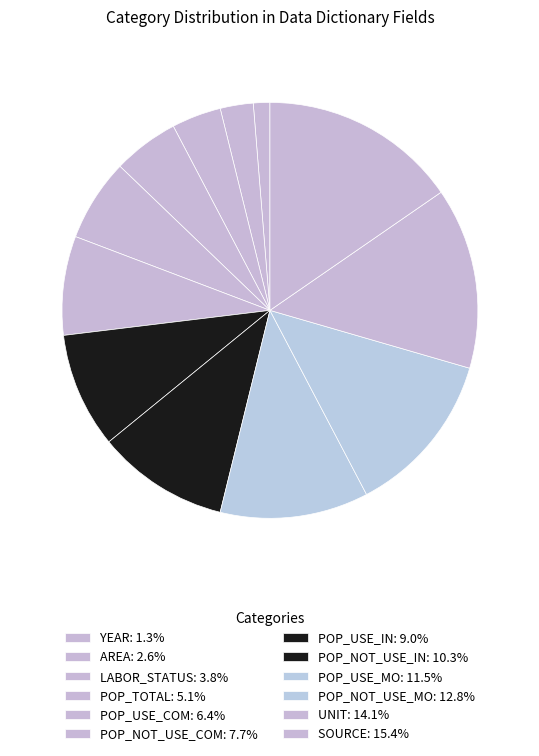

True or false: POP_NOT_USE_COM accounts for 8% of the total.

True